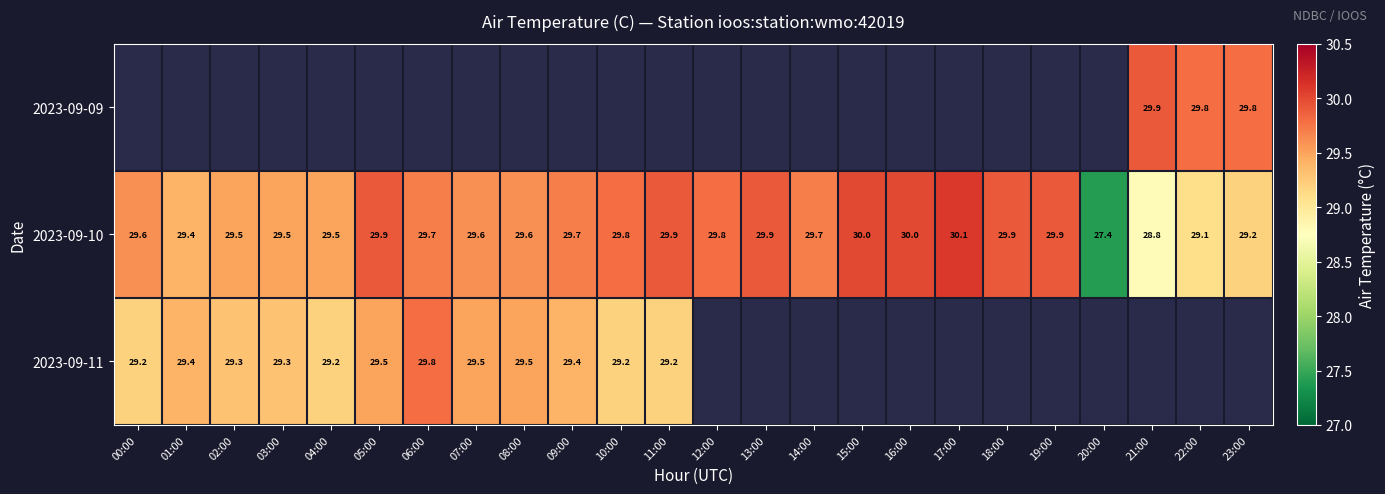

What is the difference between the highest and lowest values at 21:00?

1.1